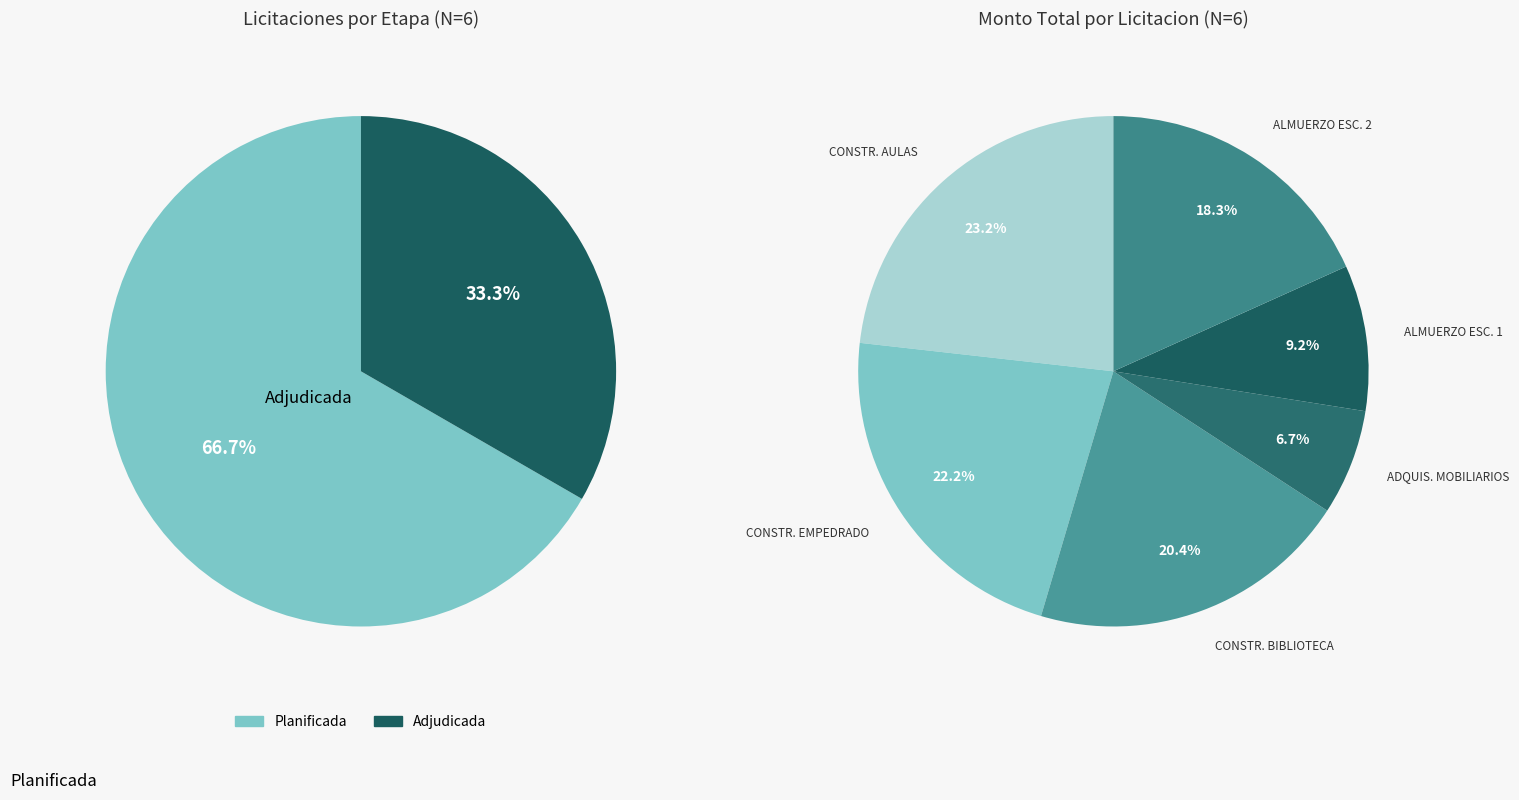

To the nearest percent, what is the average slice percentage?

17%